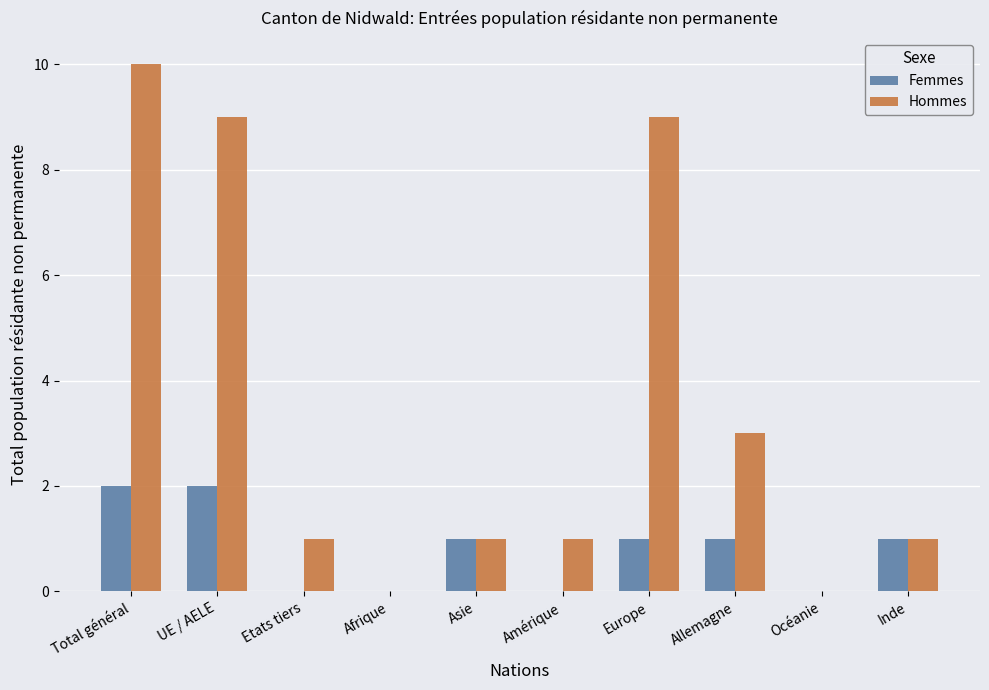

Reading right to left, what are all the values shown in this chart?

Femmes: 1	0	1	1	0	1	0	0	2	2
Hommes: 1	0	3	9	1	1	0	1	9	10